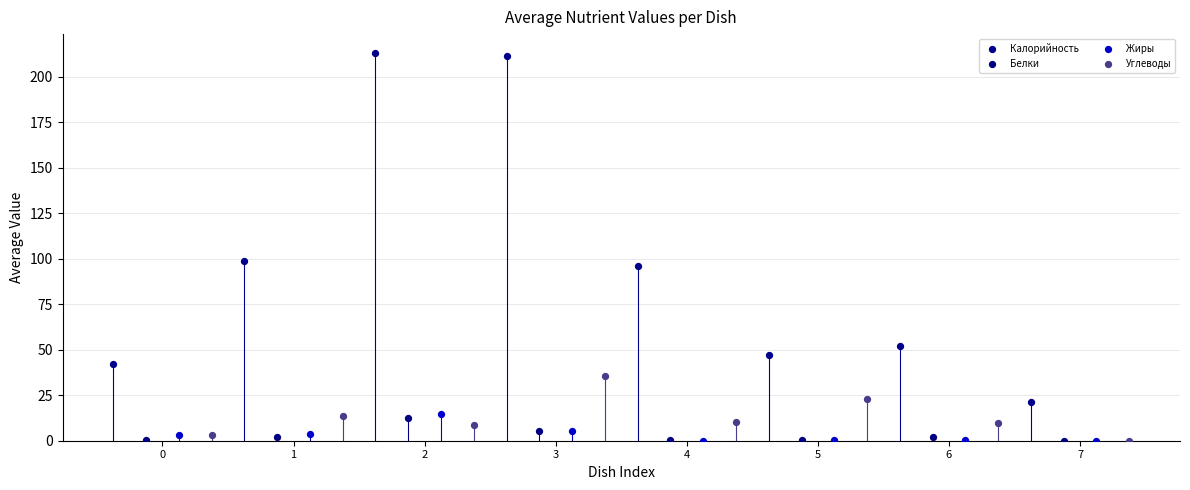

Which series has the widest spread of Y values?

Калорийность